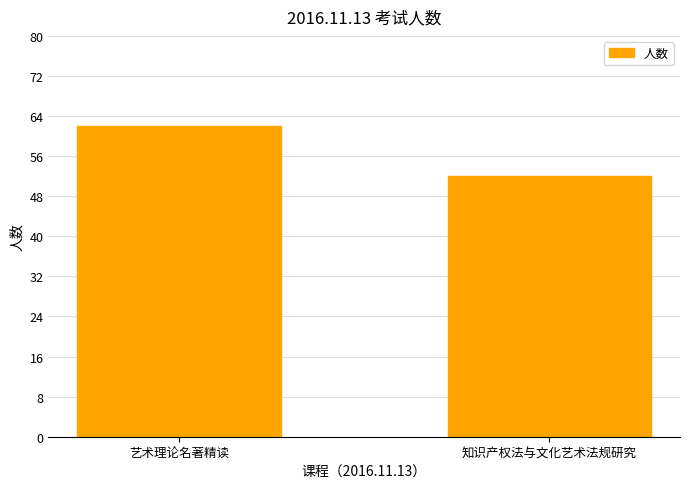

Is it true that the value at 知识产权法与文化艺术法规研究 is 33?

False